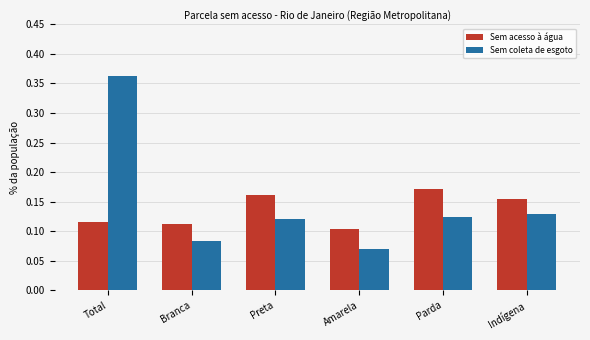

How many bars are there in total?

12